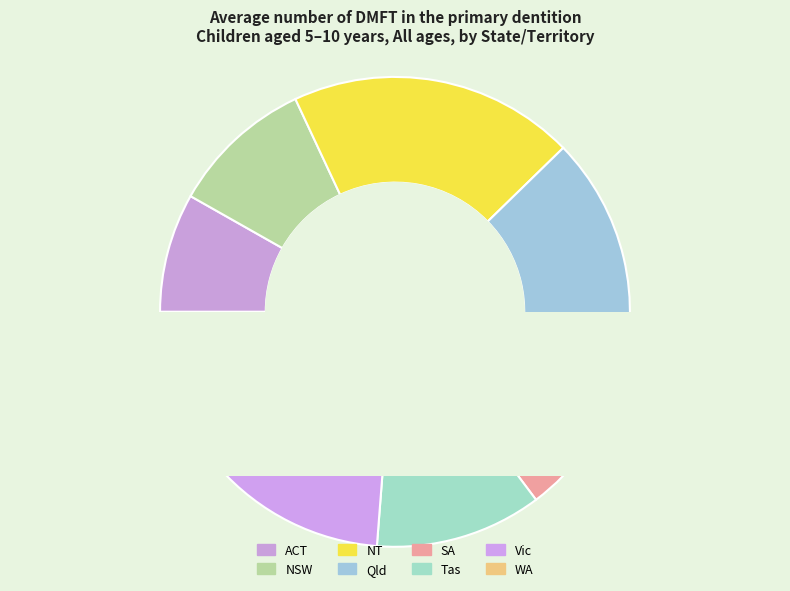

To the nearest percent, what percentage of the pie is Qld?

17%